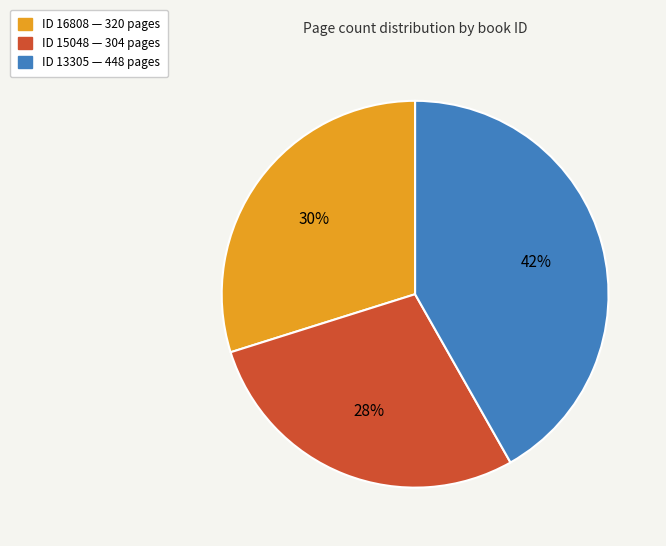

Is there any slice that represents more than half of the pie?

No